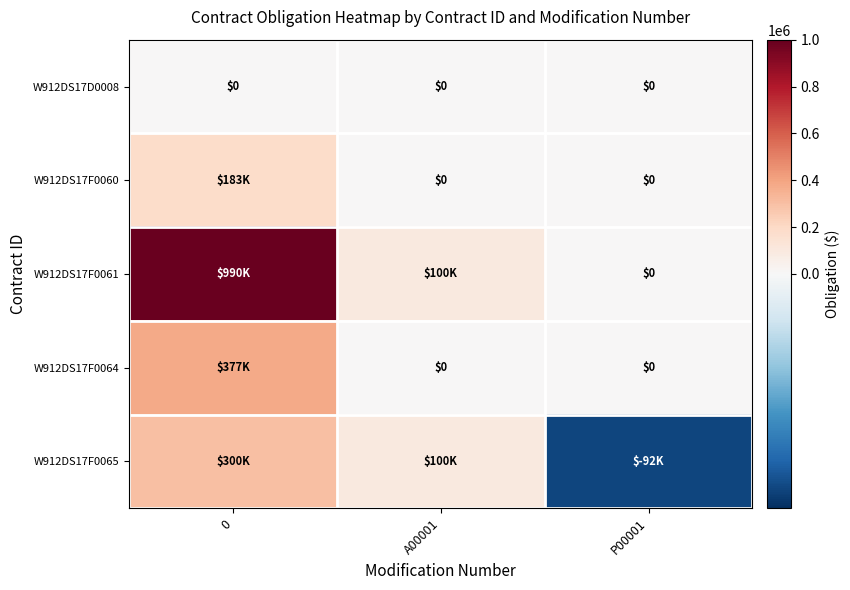

True or false: W912DS17D0008 has a value of 0 at A00001.

True